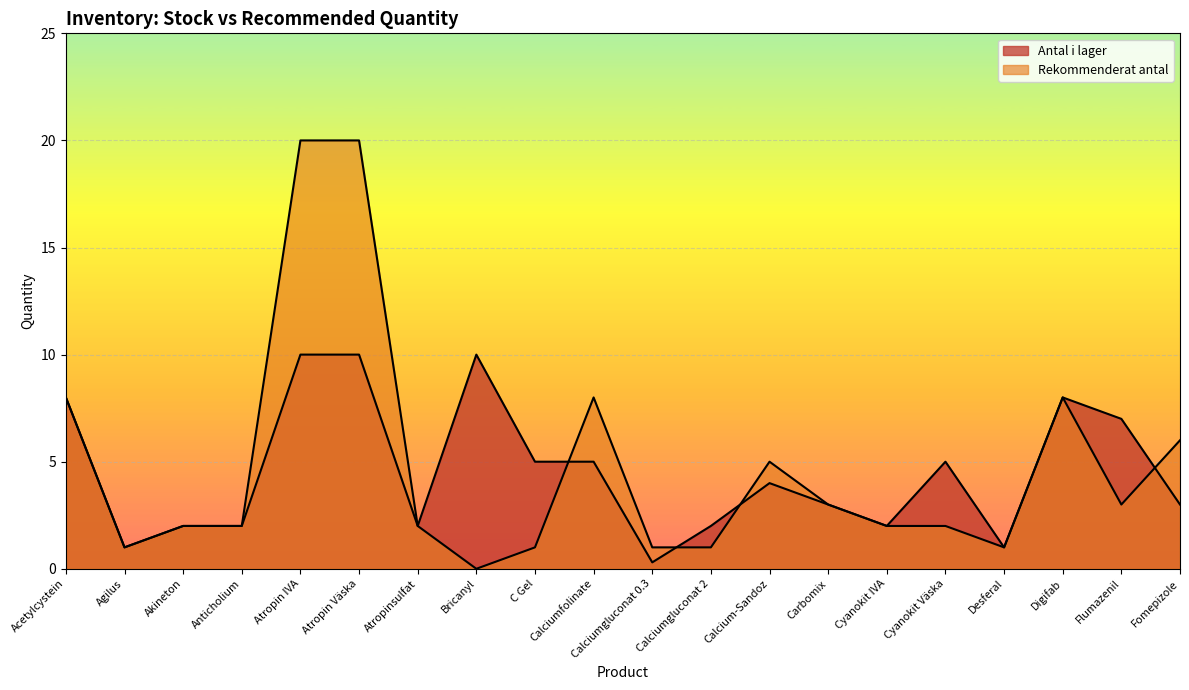

What is the difference between the maximum and minimum values in the Rekommenderat antal series?

20.0